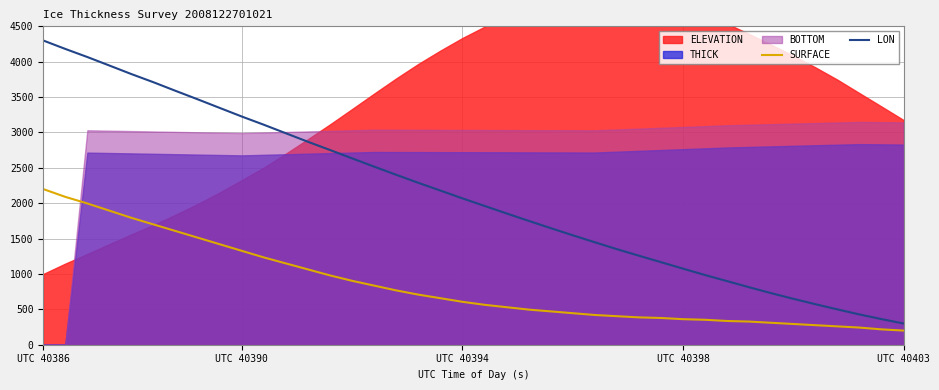

Does the chart have visible grid lines?

Yes